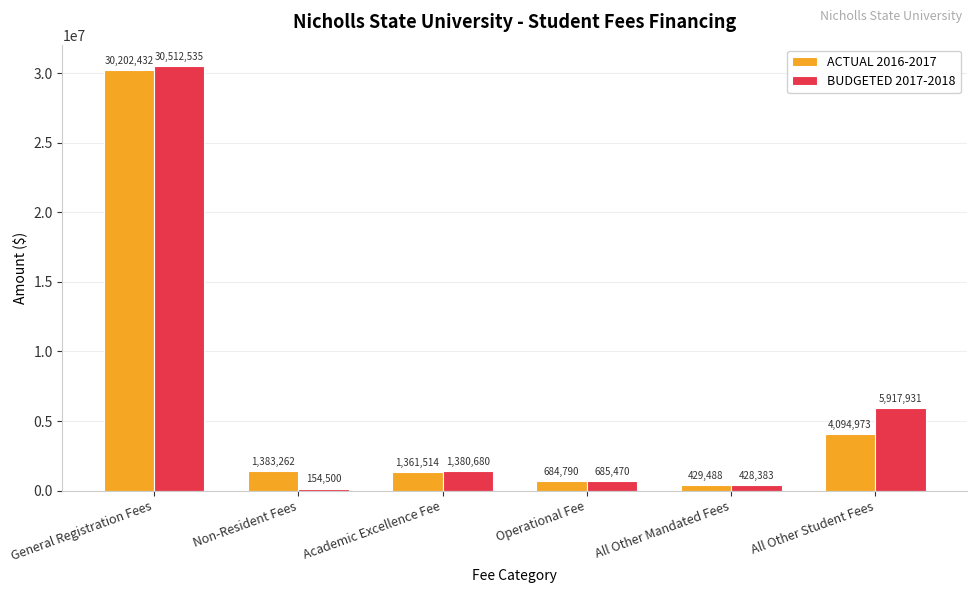

Which series has the largest total across all categories?

BUDGETED 2017-2018